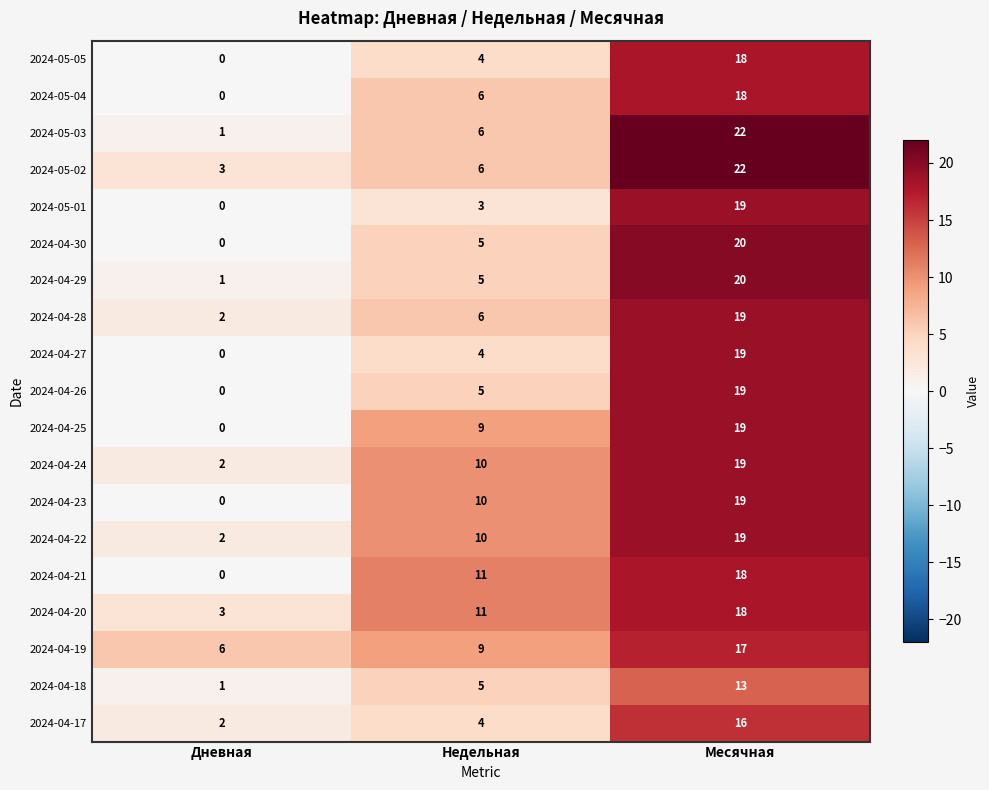

Is it true that 2024-04-22 equals 19 at Месячная?

True